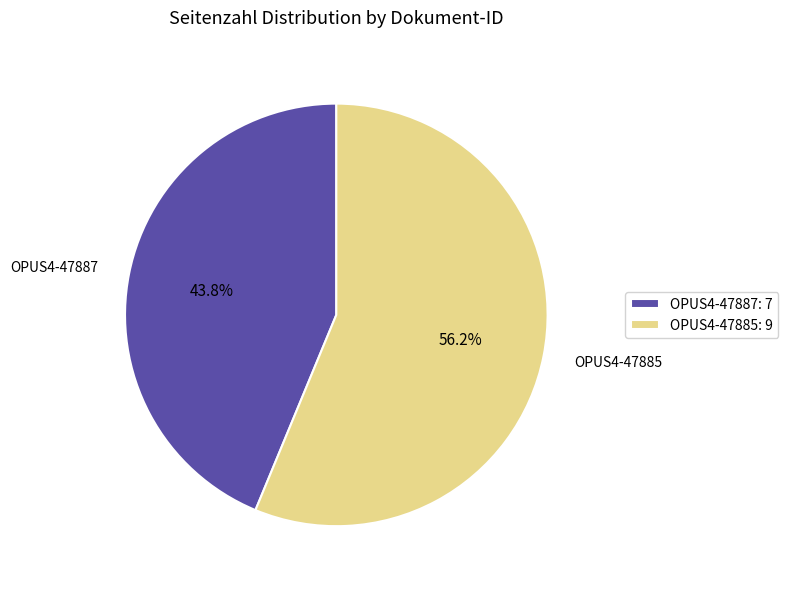

To the nearest percent, what percentage of the pie is OPUS4-47885?

56%